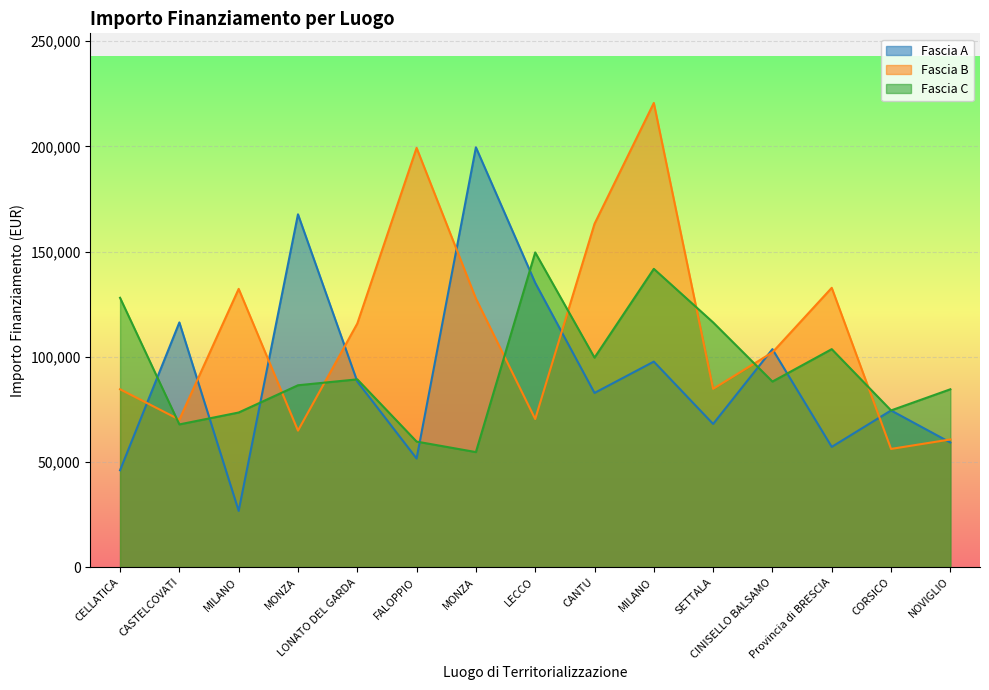

How many values in the Fascia C series exceed 88213?

8